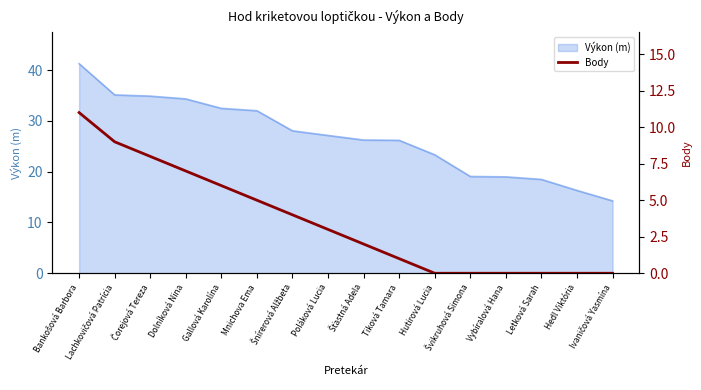

Which label corresponds to the largest value in the chart?

Bankošová Barbora